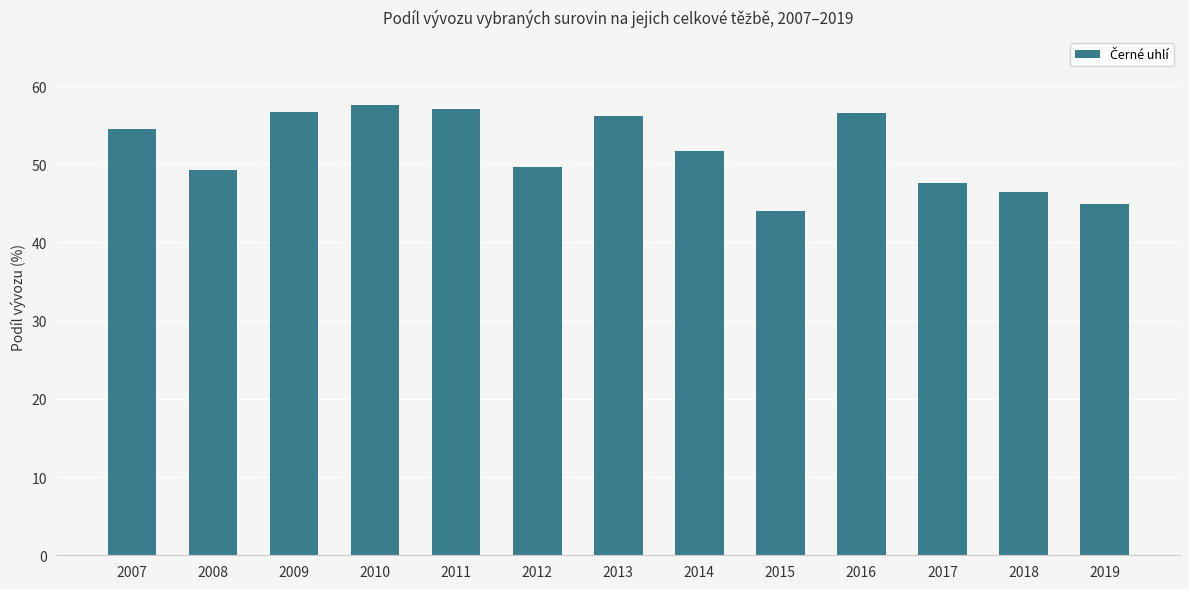

What is the change in value from 2013 to 2019?

-11.3